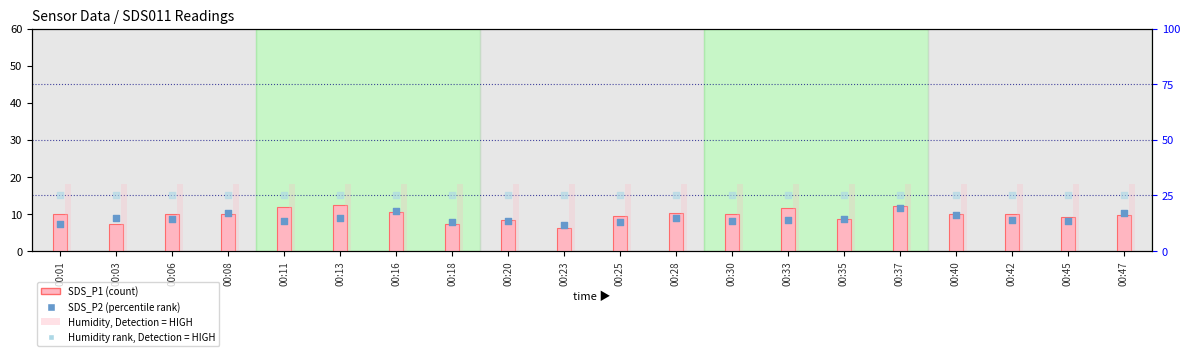

Which series contains the highest Y value?

Humidity (scaled)